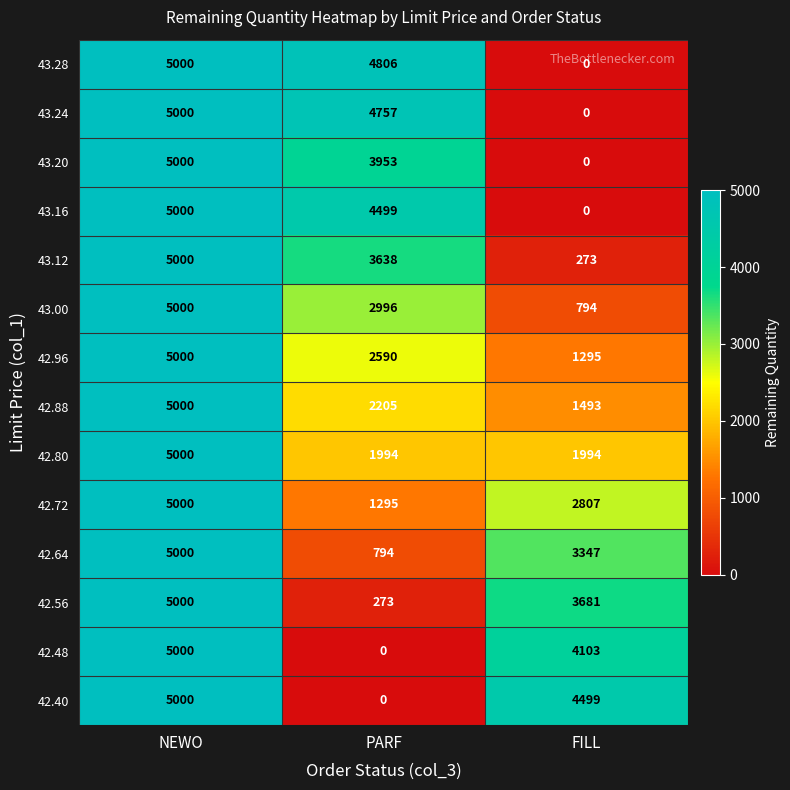

What is the spread (max minus min) of values at PARF?

4806